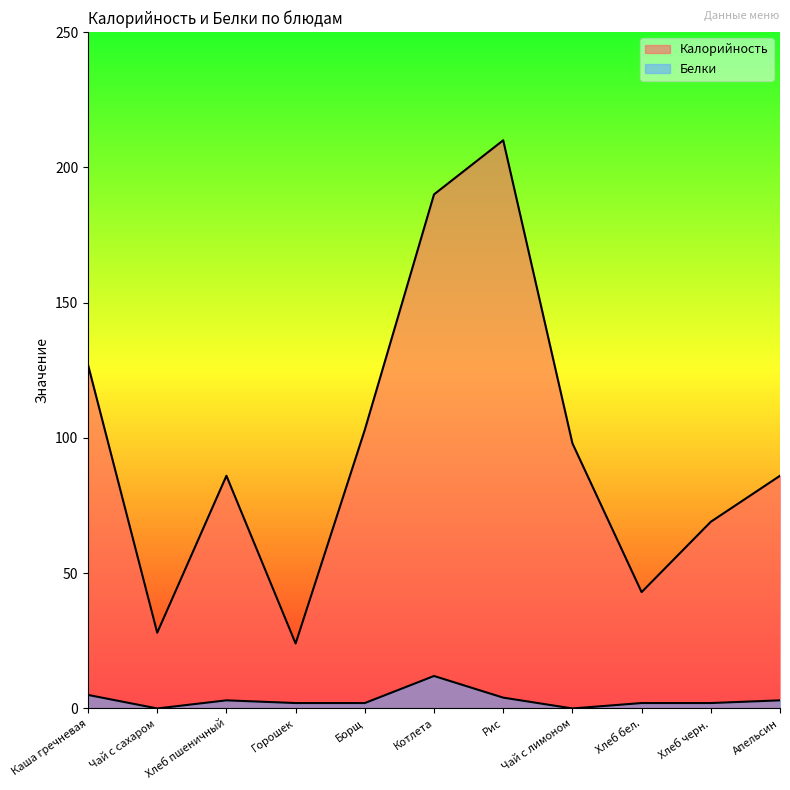

How many lines are shown in the chart?

2